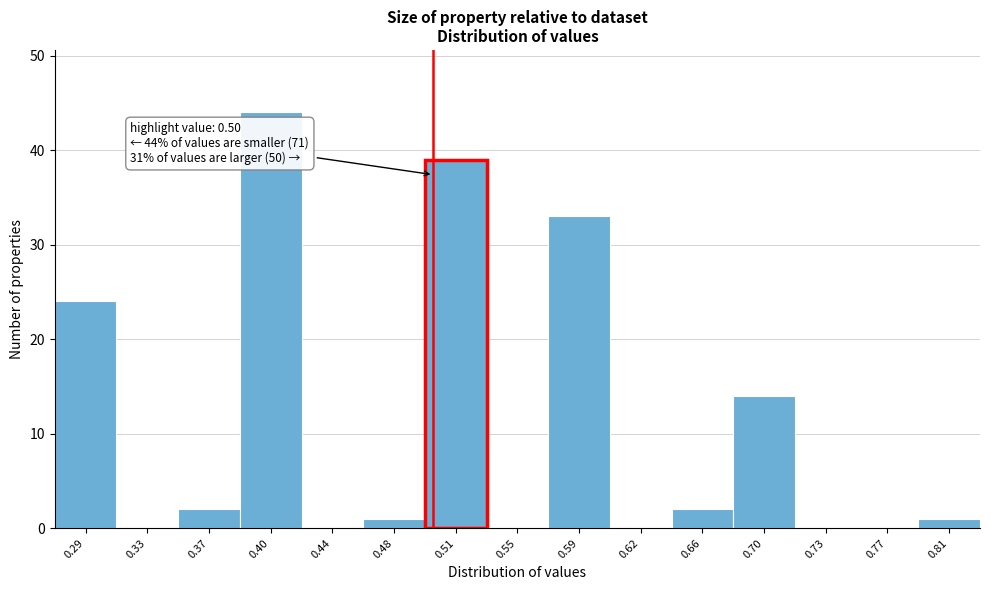

Over which range of the x-axis is the bar tallest?

0.385 to 0.420